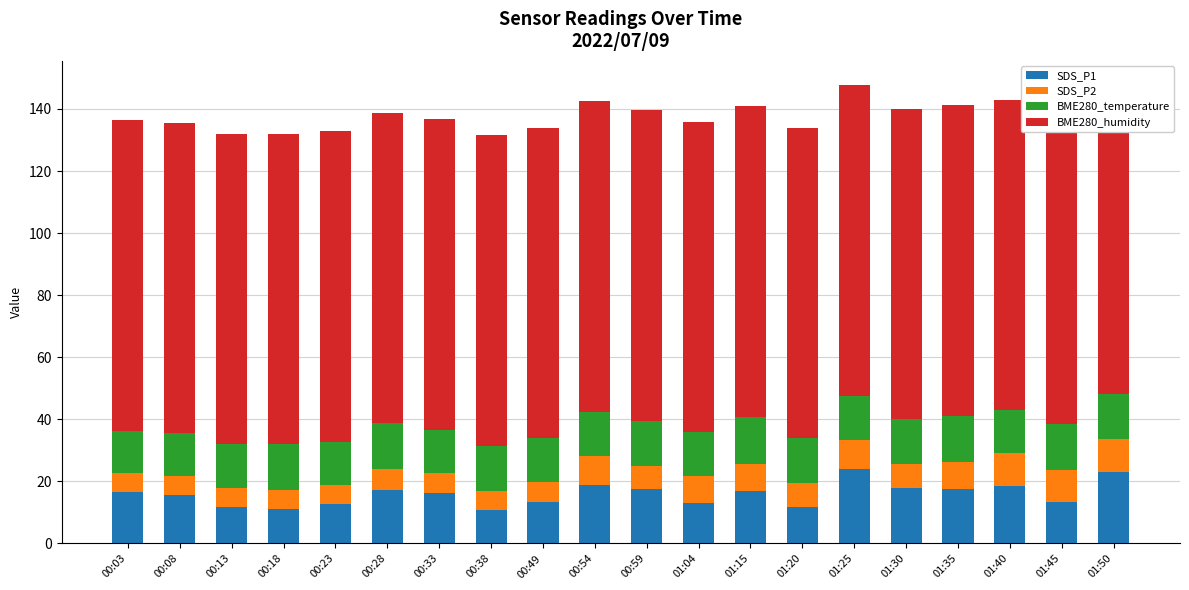

What position from the left is 00:03?

1